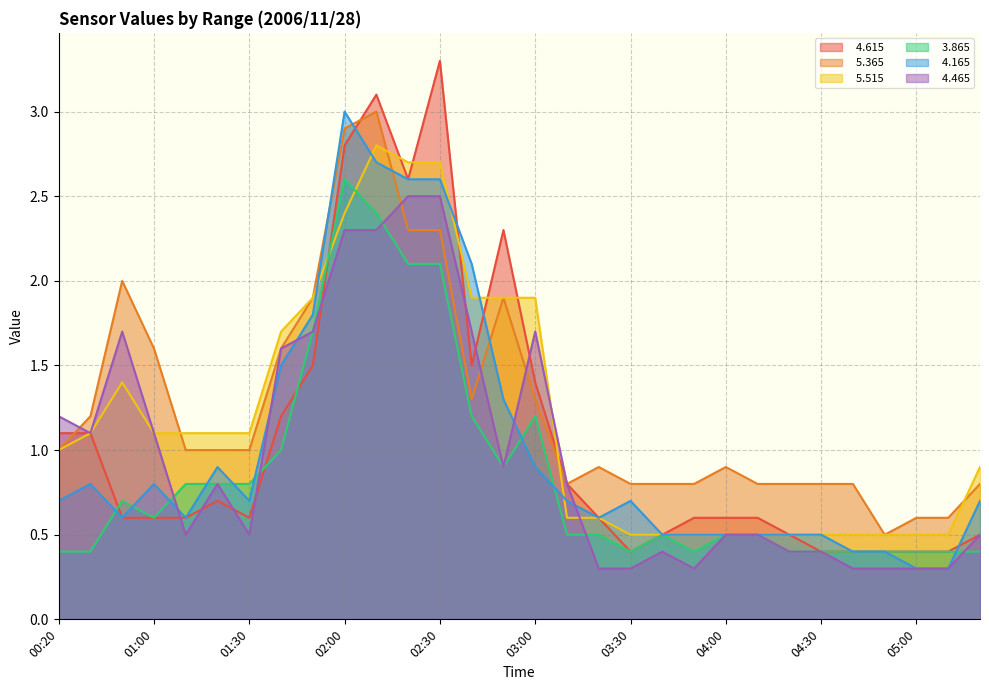

What is the label of the 9th point from the right?

04:00